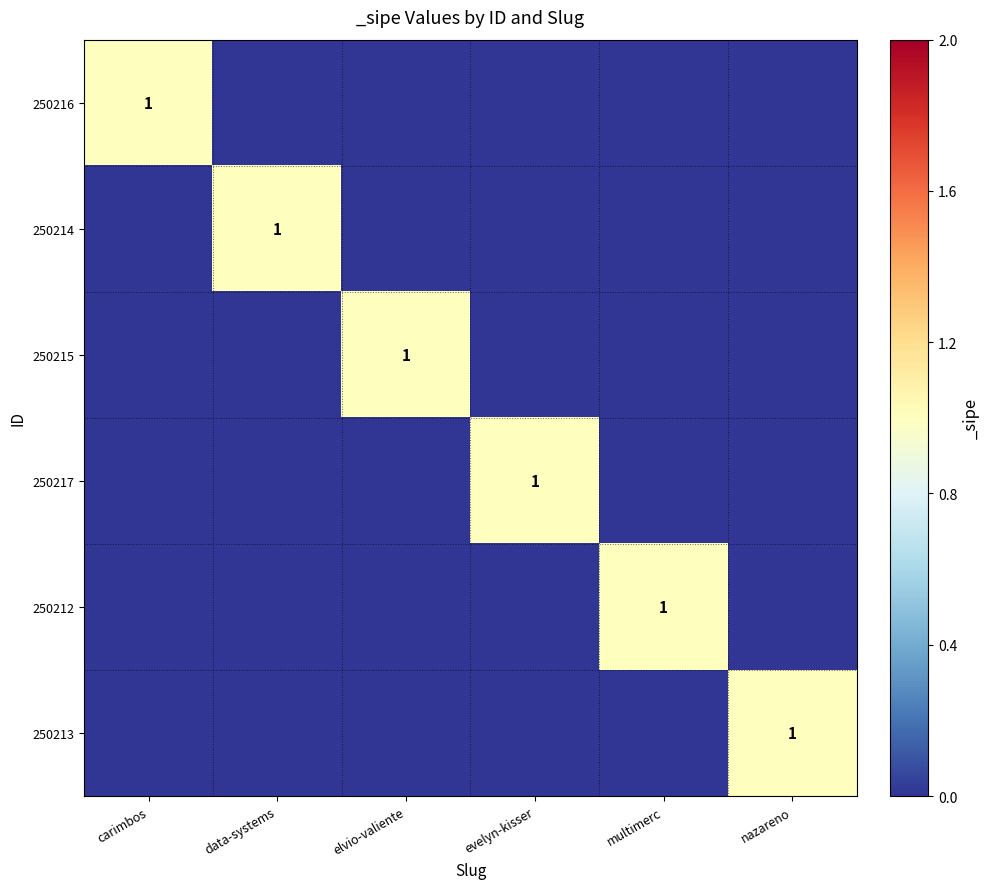

The value of 250215 at elvio-valiente is 1. True or false?

True